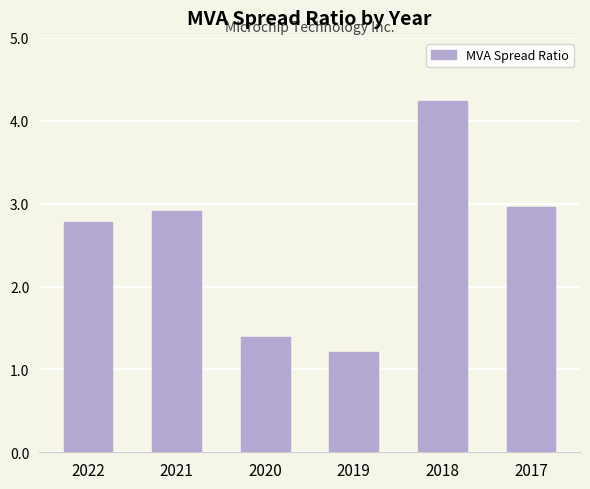

Is it true that the value at 2018 is 1.3?

False